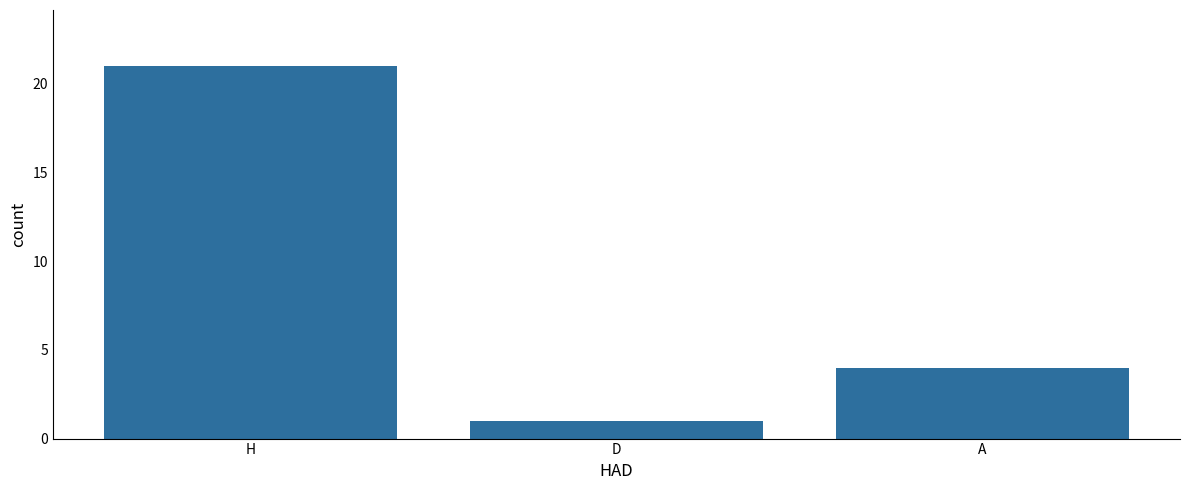

Reading left to right, list all the values displayed in this chart.

21	1	4